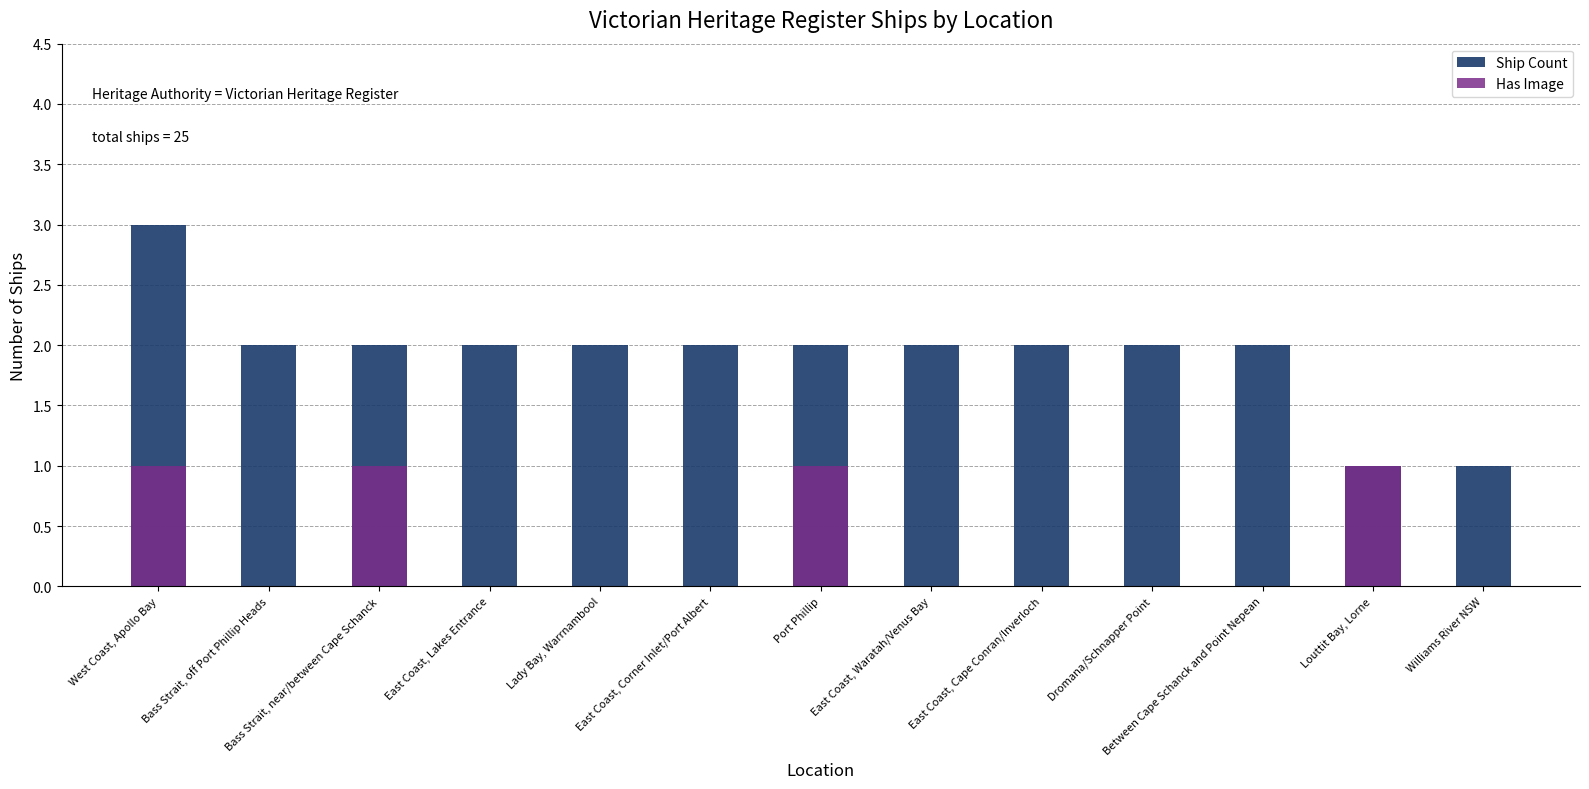

Reading left to right, what are all the values shown in this chart?

Ship Count: West Coast, Apollo Bay=3	Bass Strait, off Port Phillip Heads=2	Bass Strait, near/between Cape Schanck=2	East Coast, Lakes Entrance=2	Lady Bay, Warrnambool=2	East Coast, Corner Inlet/Port Albert=2	Port Phillip=2	East Coast, Waratah/Venus Bay=2	East Coast, Cape Conran/Inverloch=2	Dromana/Schnapper Point=2	Between Cape Schanck and Point Nepean=2	Louttit Bay, Lorne=1	Williams River NSW=1
Has Image: West Coast, Apollo Bay=1	Bass Strait, off Port Phillip Heads=0	Bass Strait, near/between Cape Schanck=1	East Coast, Lakes Entrance=0	Lady Bay, Warrnambool=0	East Coast, Corner Inlet/Port Albert=0	Port Phillip=1	East Coast, Waratah/Venus Bay=0	East Coast, Cape Conran/Inverloch=0	Dromana/Schnapper Point=0	Between Cape Schanck and Point Nepean=0	Louttit Bay, Lorne=1	Williams River NSW=0